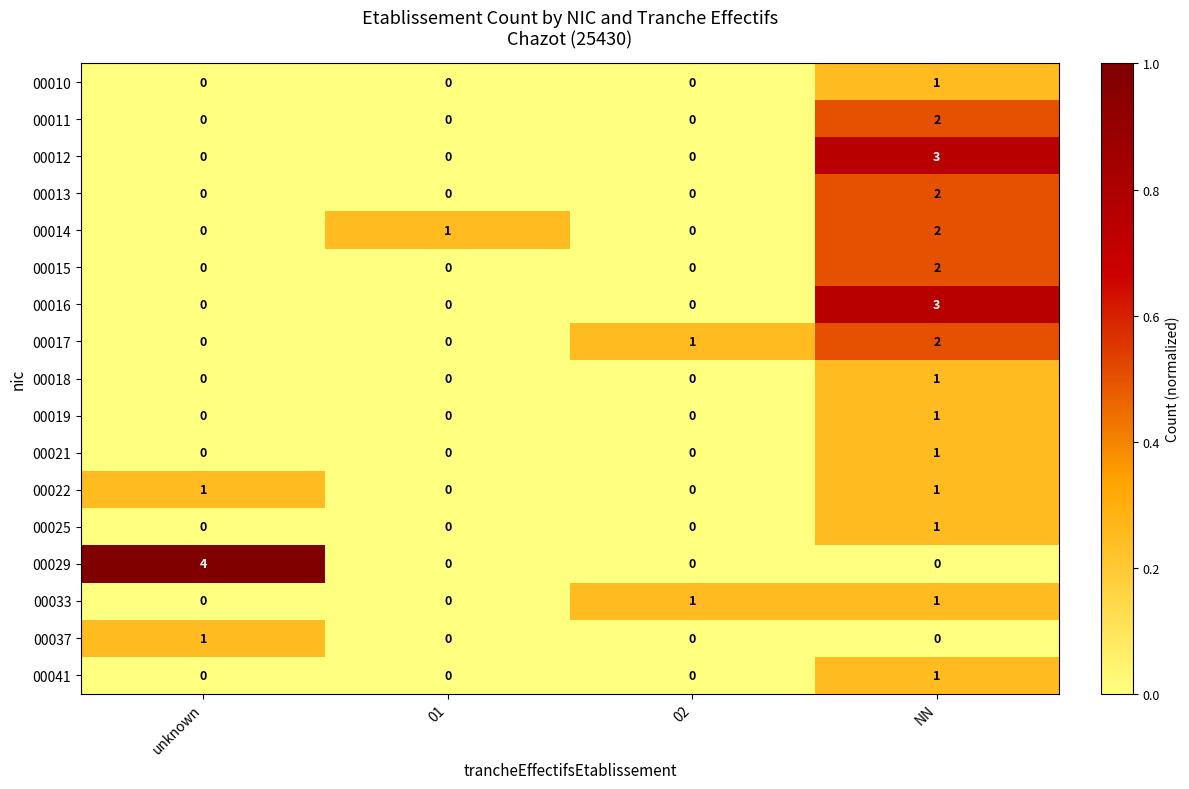

Which category has the highest value in the 00015 series?

NN